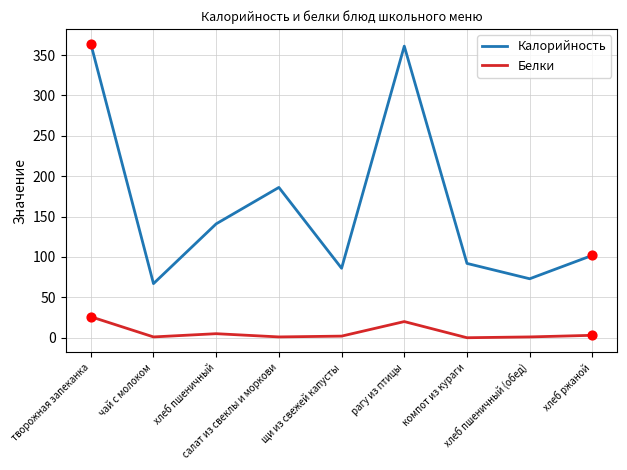

At how many categories does at least one series exceed 107?

4